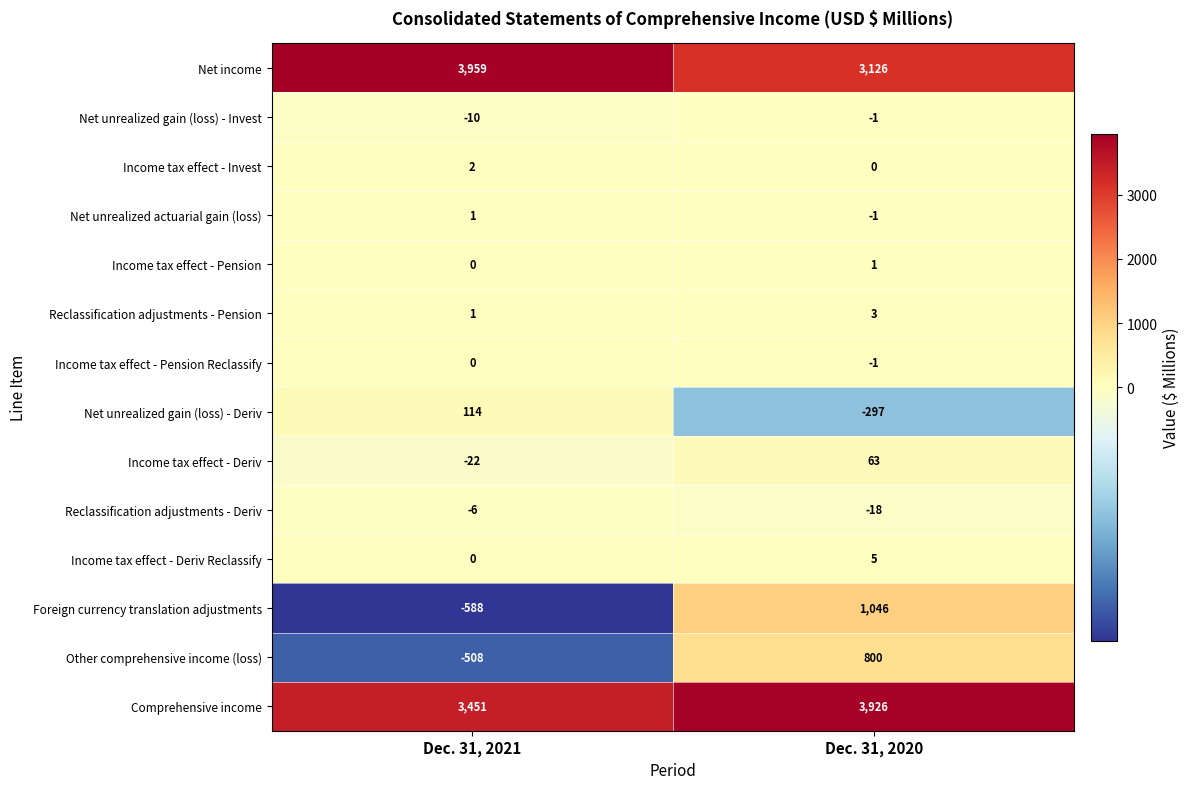

Which series has the widest spread of values?

Foreign currency translation adjustments